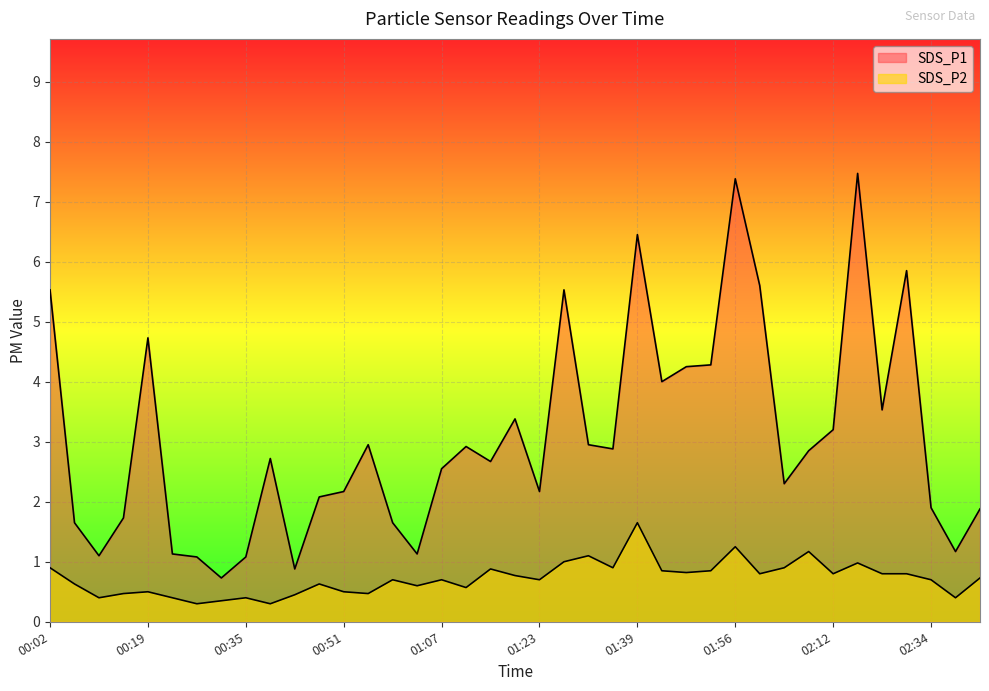

What is the spread (max minus min) of values at 01:35?

2.0